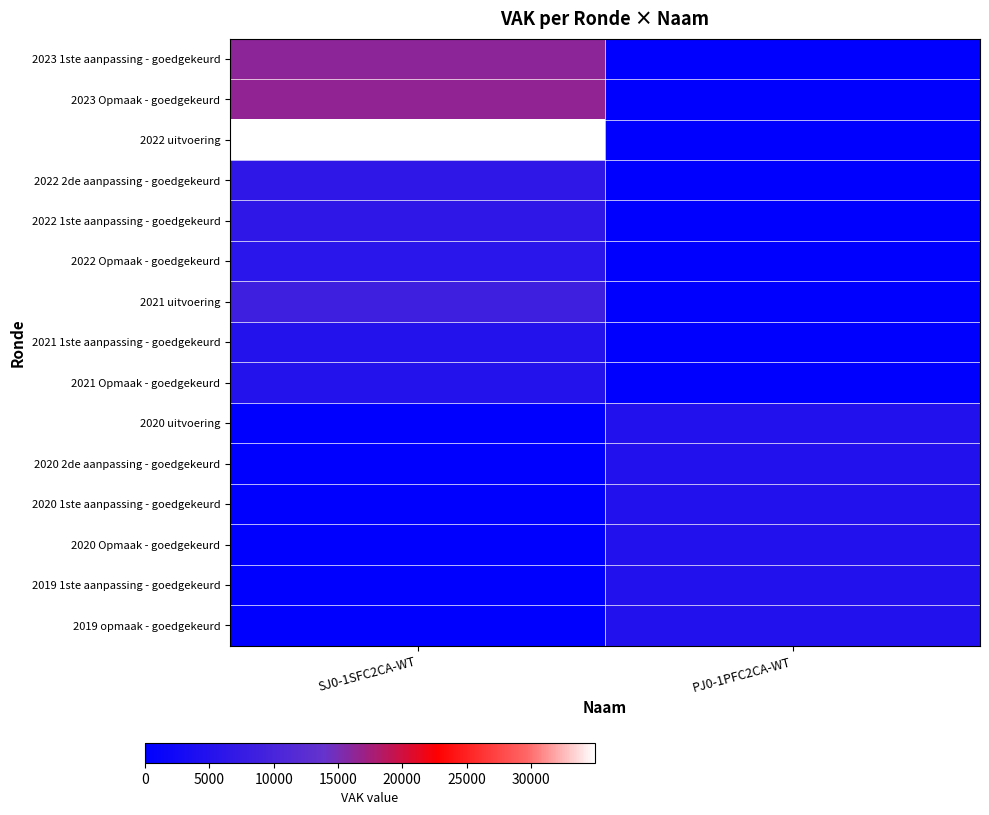

At which category is the sum across all series the highest?

SJ0-1SFC2CA-WT